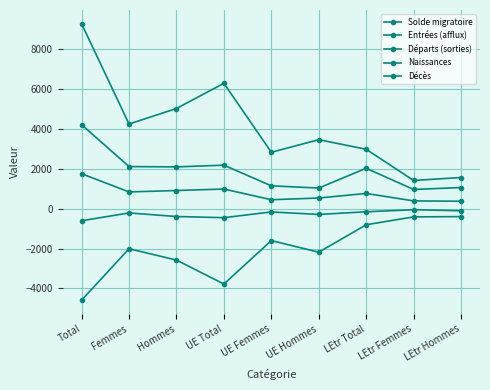

What position from the right is LEtr Hommes?

1